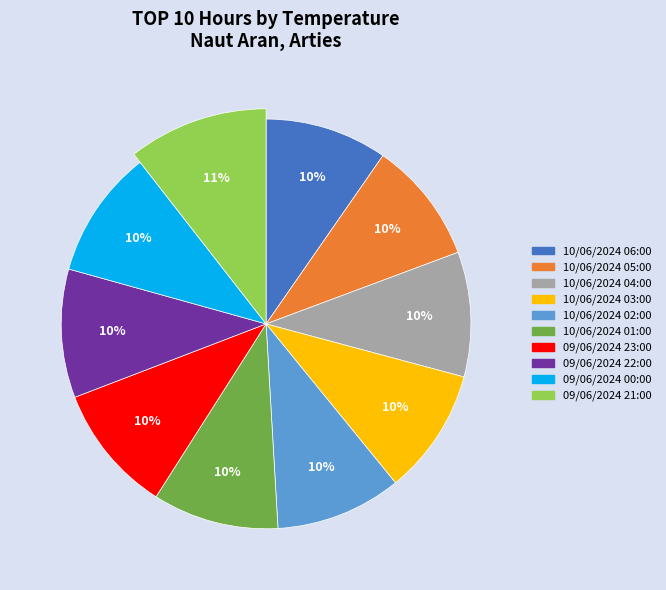

Does 10/06/2024 02:00 represent more than half of the total?

No